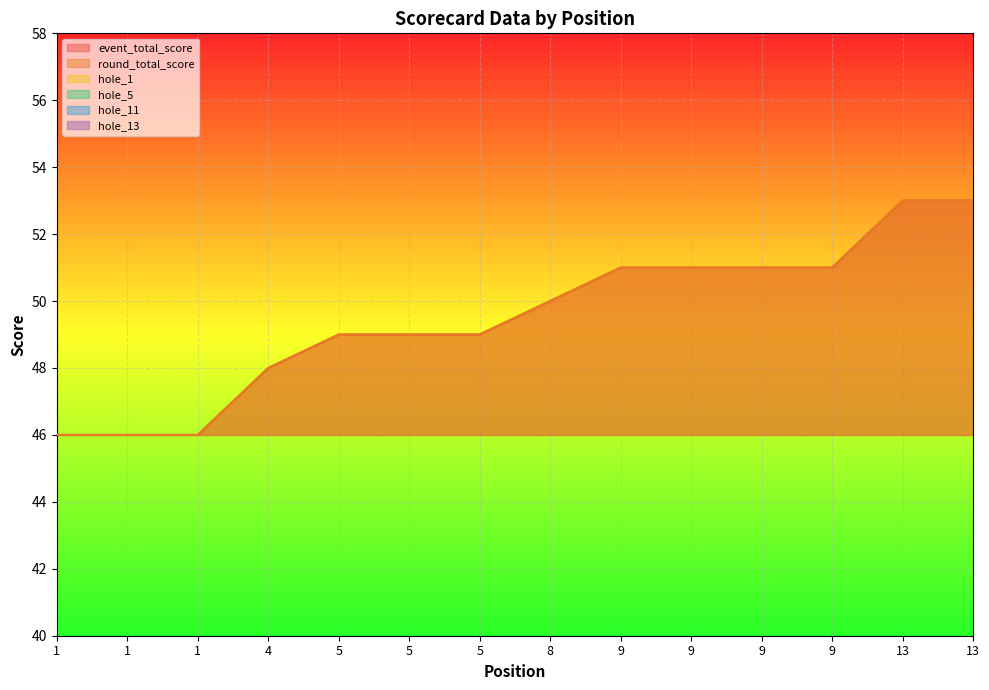

The value of event_total_score at 5 is 49. True or false?

True